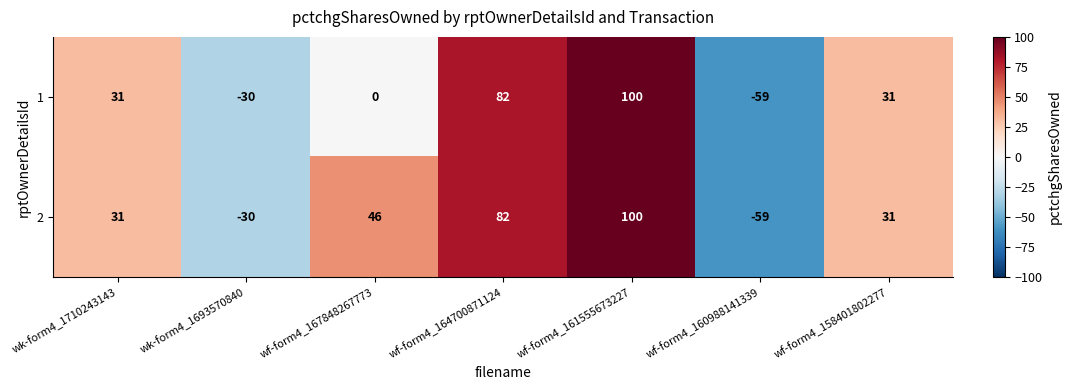

List the series in order of their overall mean, highest first.

2, 1